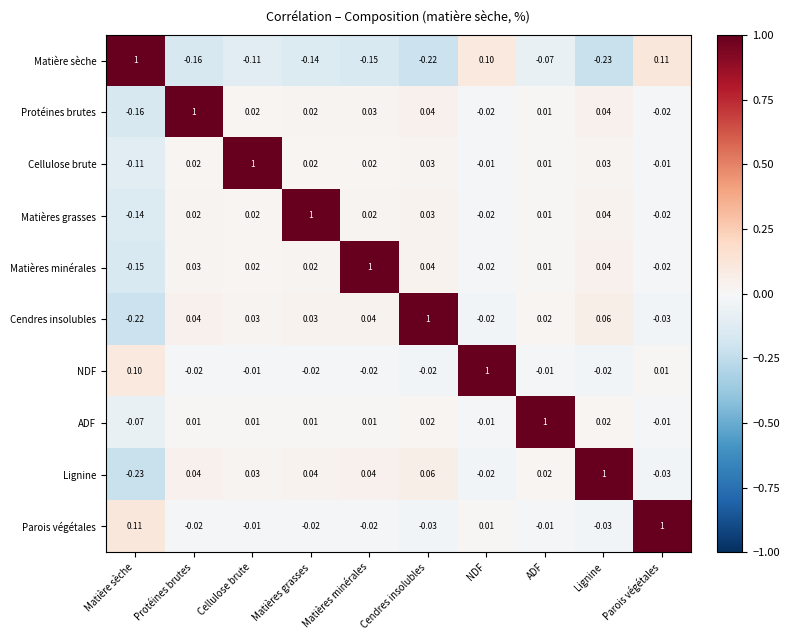

At which label does NDF first exceed 0?

Matière sèche